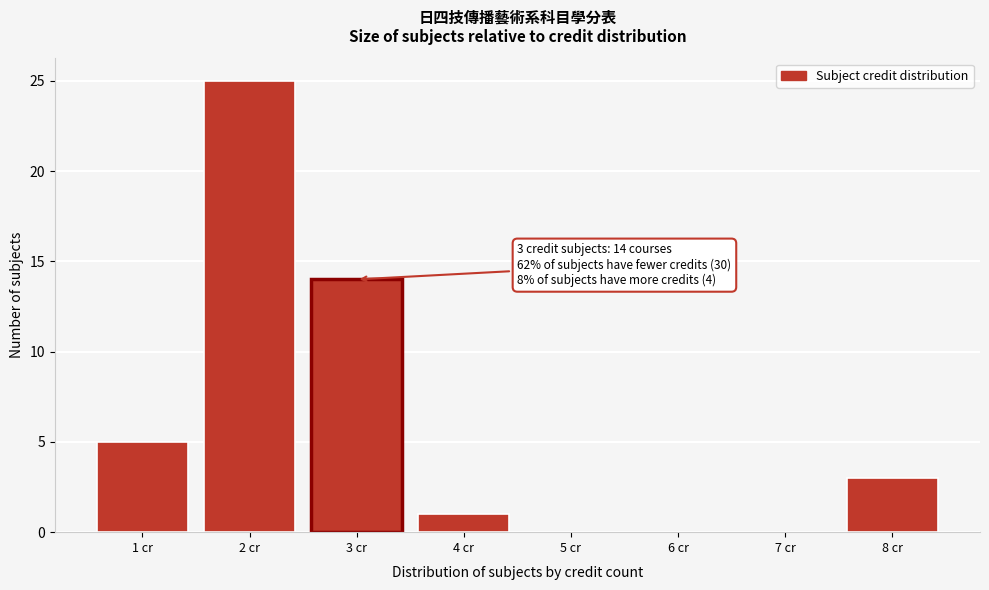

Over which range of the x-axis is the bar tallest?

1.5 to 2.5